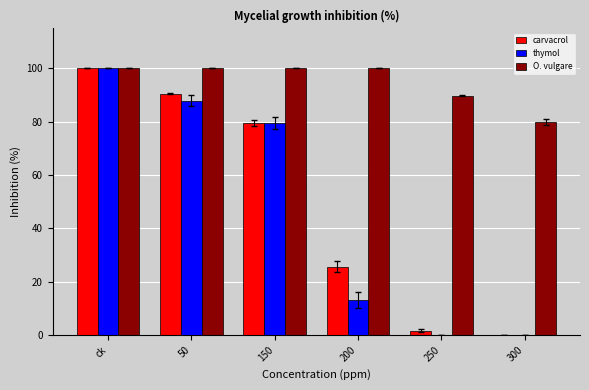

Count the number of categories in the chart.

6